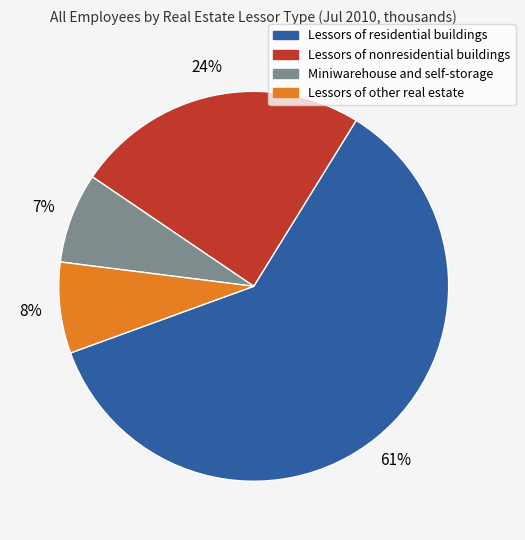

Between Lessors of other real estate and Lessors of residential buildings, which is larger?

Lessors of residential buildings